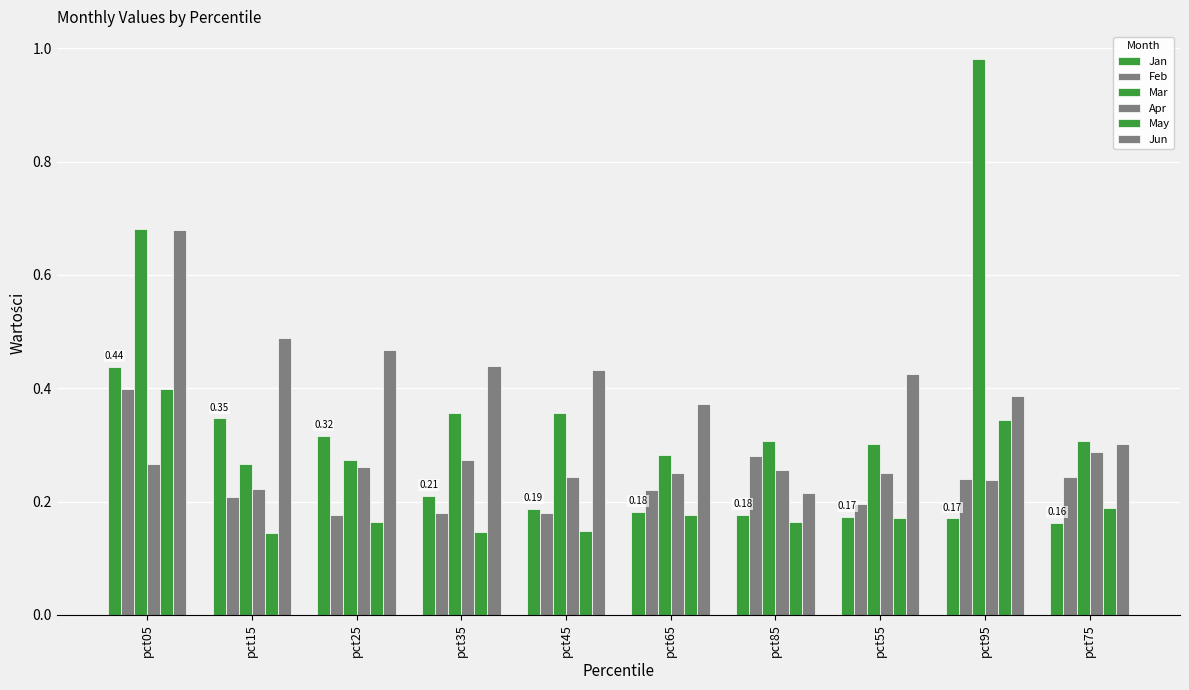

Reading right to left, what are all the values shown in this chart?

Jan: 0.2	0.2	0.2	0.2	0.2	0.2	0.2	0.3	0.3	0.4
Feb: 0.2	0.2	0.2	0.3	0.2	0.2	0.2	0.2	0.2	0.4
Mar: 0.3	1.0	0.3	0.3	0.3	0.4	0.4	0.3	0.3	0.7
Apr: 0.3	0.2	0.2	0.3	0.3	0.2	0.3	0.3	0.2	0.3
May: 0.2	0.3	0.2	0.2	0.2	0.1	0.1	0.2	0.1	0.4
Jun: 0.3	0.4	0.4	0.2	0.4	0.4	0.4	0.5	0.5	0.7